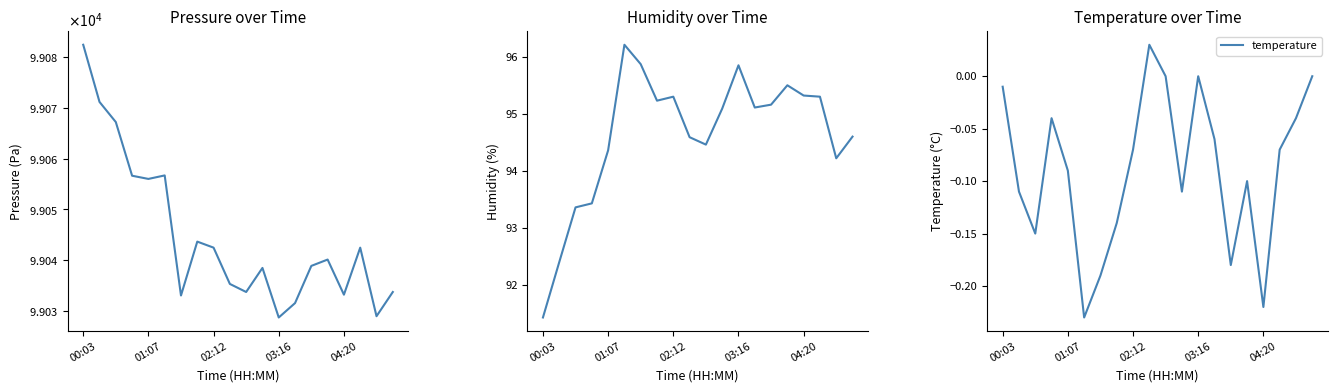

At which category does pressure reach its first local peak?

5